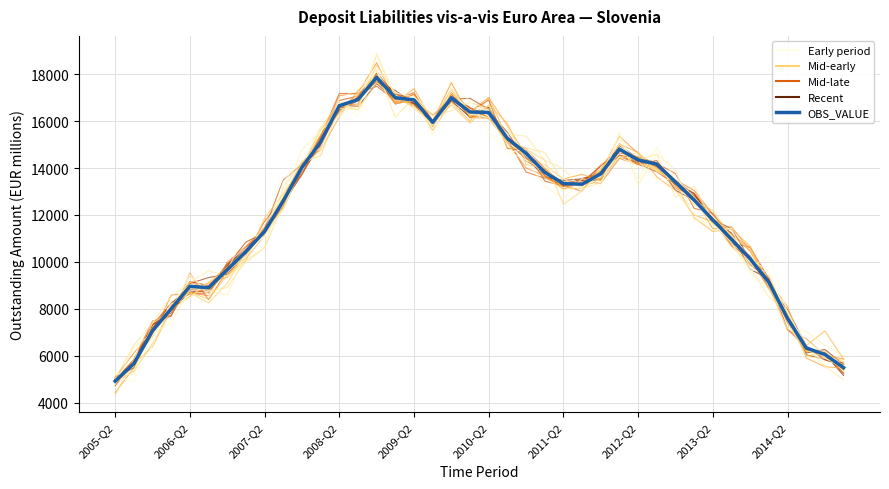

After their last crossing, which series has the higher values: OBS_VALUE_variant_0 or OBS_VALUE (mean)?

OBS_VALUE_variant_0